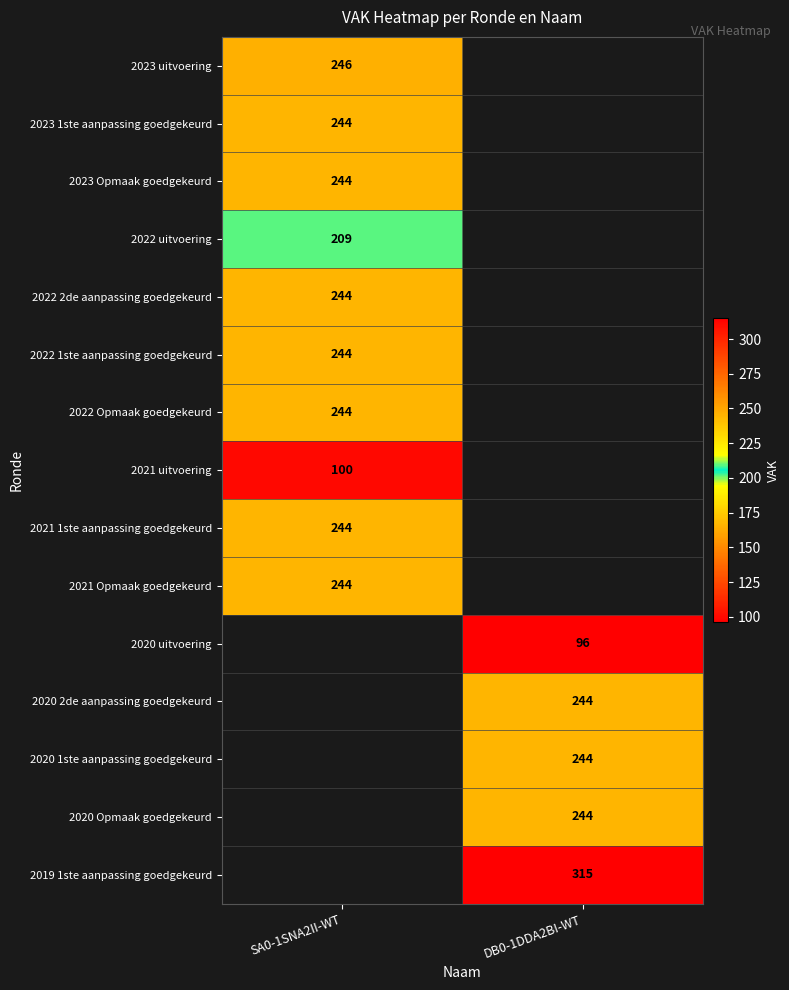

True or false: 2022 uitvoering has a value of 341 at SA0-1SNA2II-WT.

False